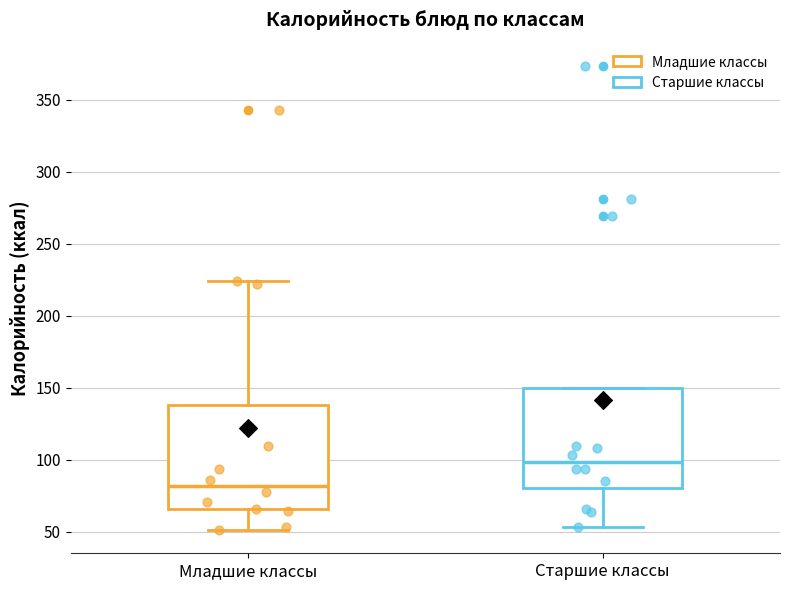

Which box's median line is the highest?

Старшие классы